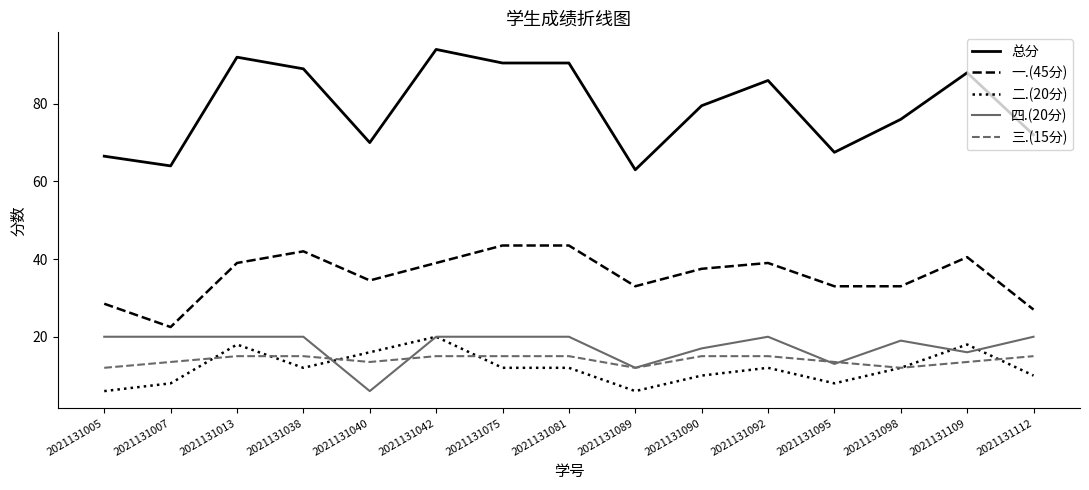

How many series are shown in this chart?

5